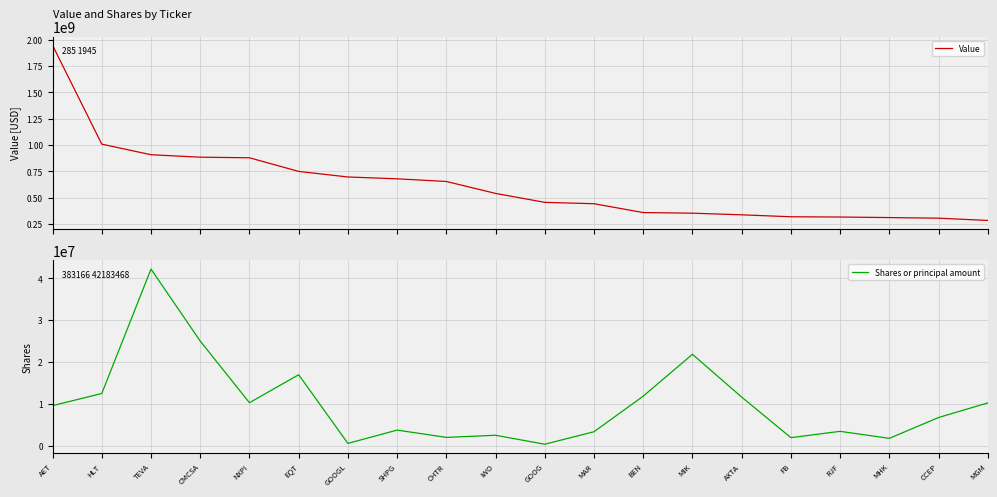

How many values in the Shares or principal amount series exceed 9591339?

9